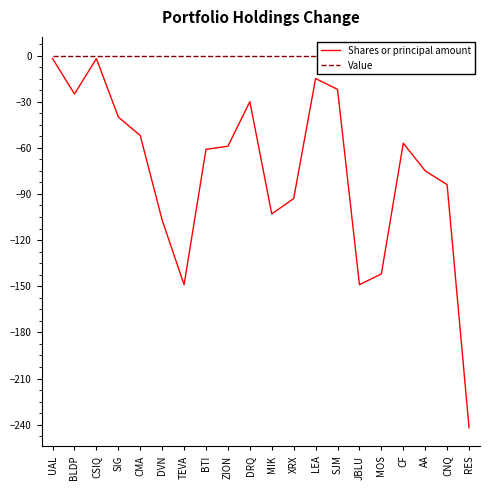

Count the number of categories in the chart.

20